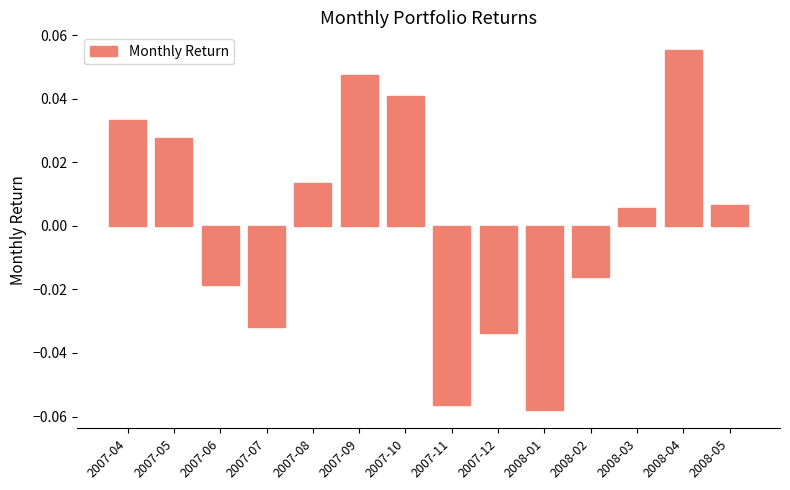

What position from the left is 2007-11?

8